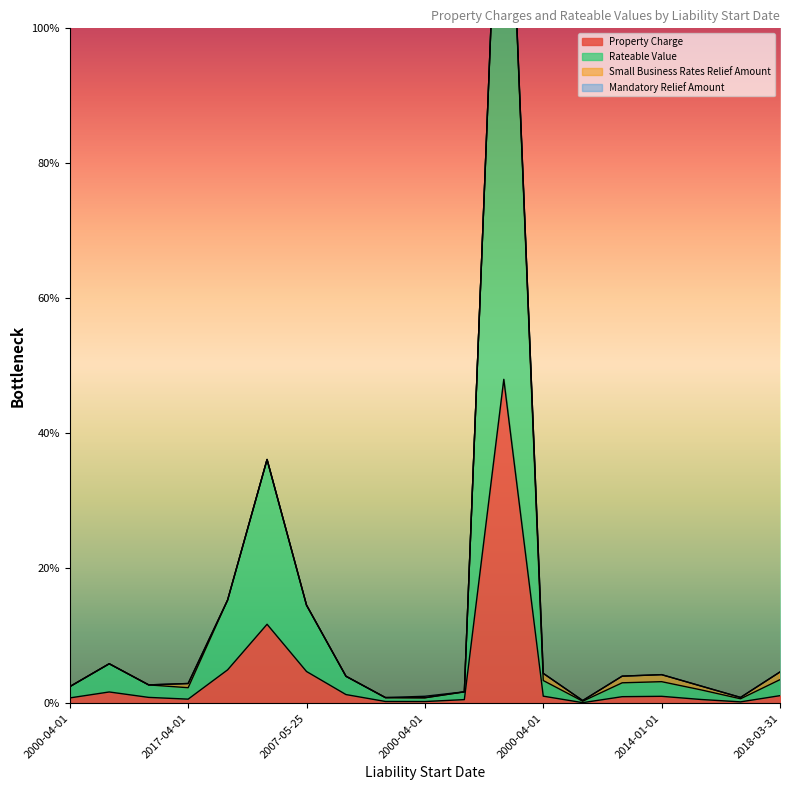

Which series has the widest spread of values?

Rateable Value